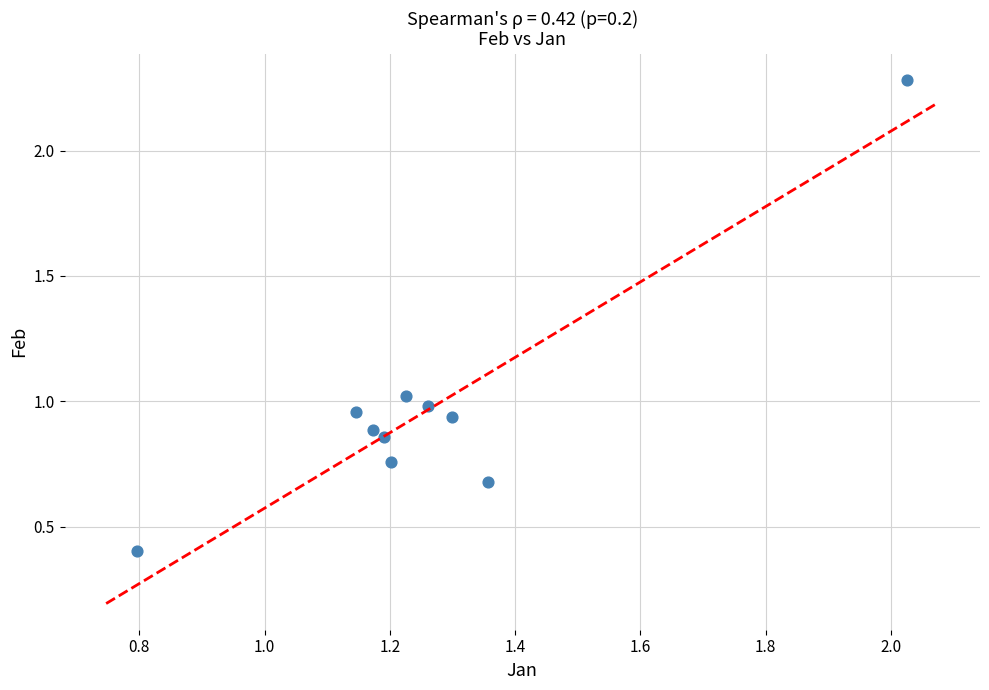

What is the range of X values (max minus min)?

1.2